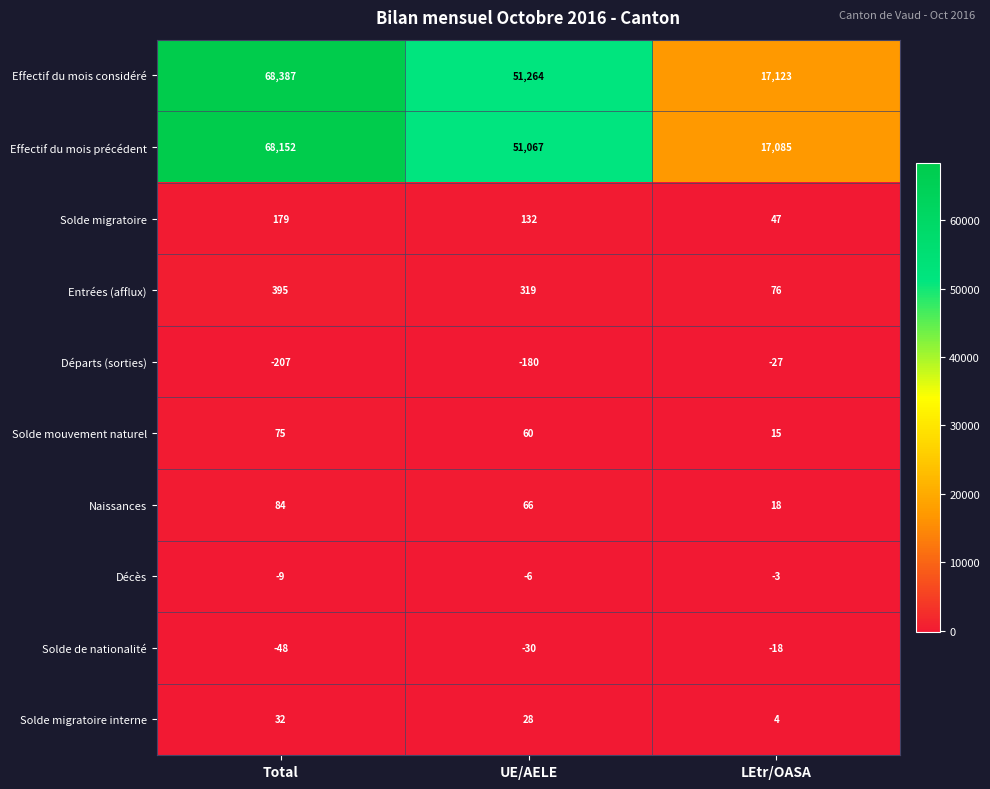

Count the number of categories in the chart.

3